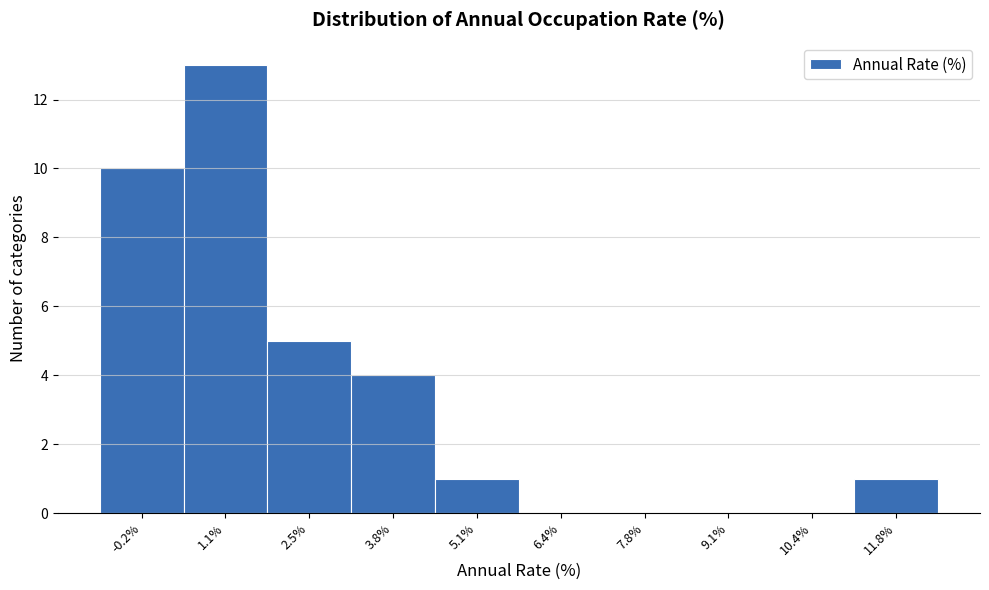

Reading left to right, what are all the values shown in this chart?

-0.2%=10	1.1%=13	2.5%=5	3.8%=4	5.1%=1	6.4%=0	7.8%=0	9.1%=0	10.4%=0	11.8%=1